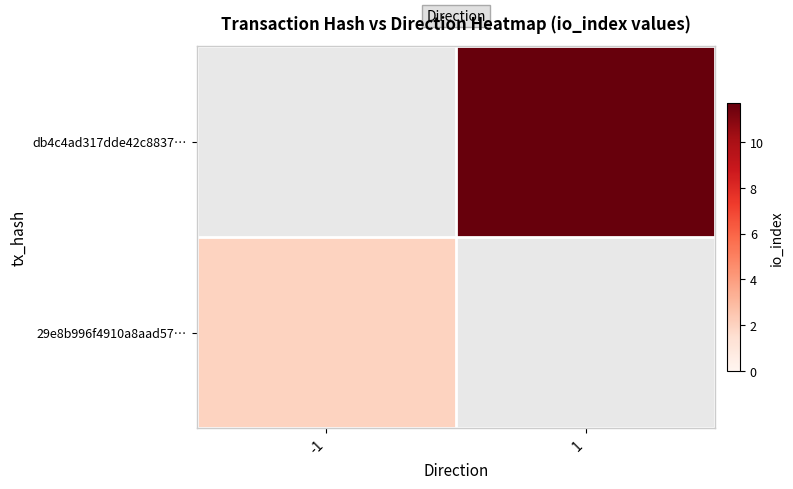

Which series has the largest range (max minus min)?

db4c4ad317dde42c8837…